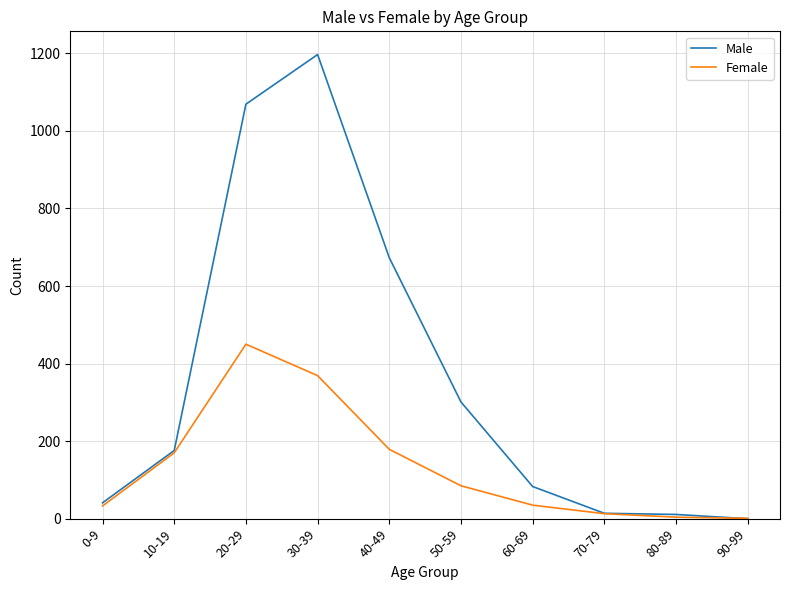

Which series has the largest total across all categories?

Male